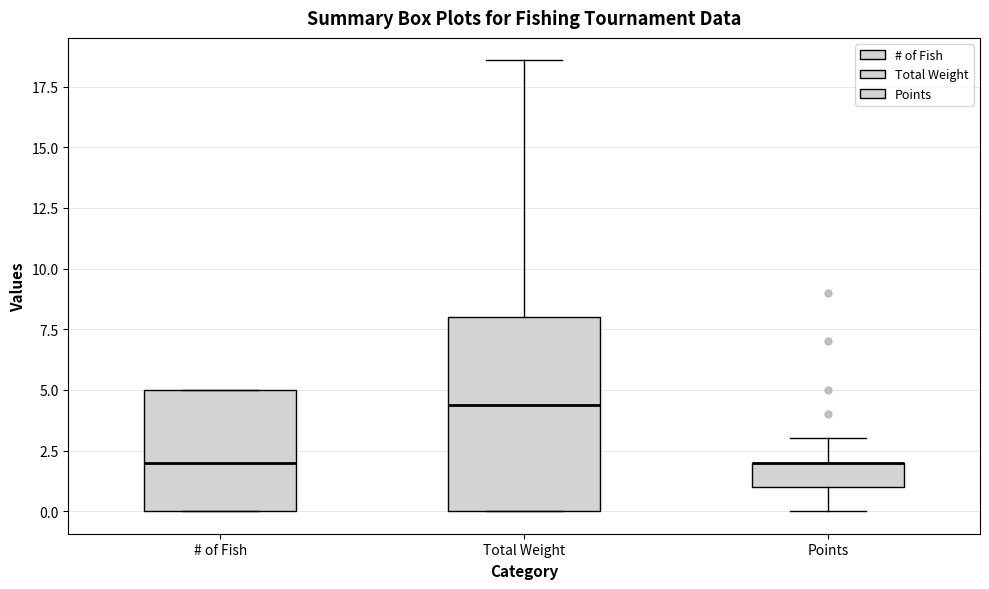

Which box is the tallest, from its lower edge to its upper edge?

Total Weight